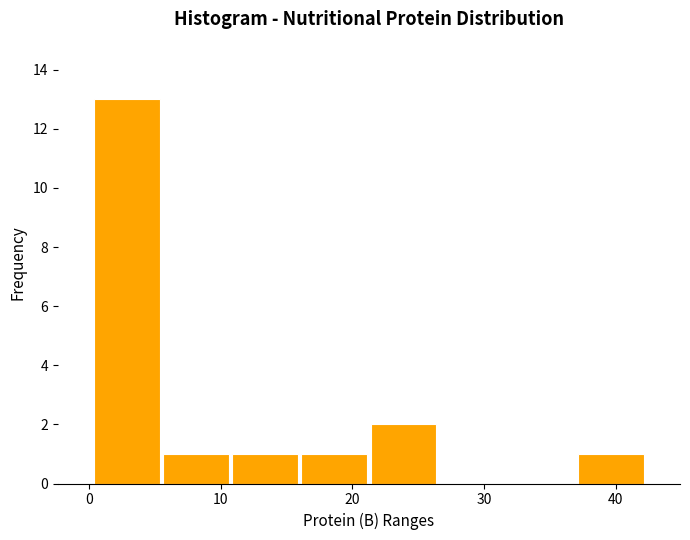

Reading left to right, transcribe this chart: for each bar, give the range it covers on the x-axis and its height. Neither the bar edges nor the heights are printed on the chart, so give them approximately, as read against the axes.

0 to 5: 13
5 to 11: 1
11 to 16: 1
16 to 21: 1
21 to 27: 2
27 to 32: 0
32 to 37: 0
37 to 42: 1